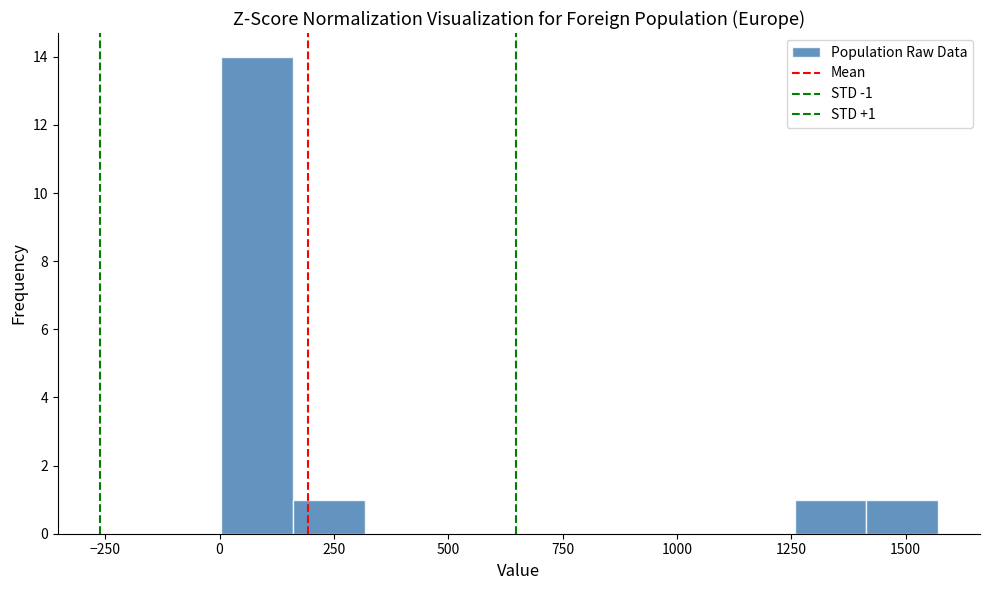

Around what value on the x-axis is the tallest bar? Give the approximate position of its centre, as read against the axis.

100